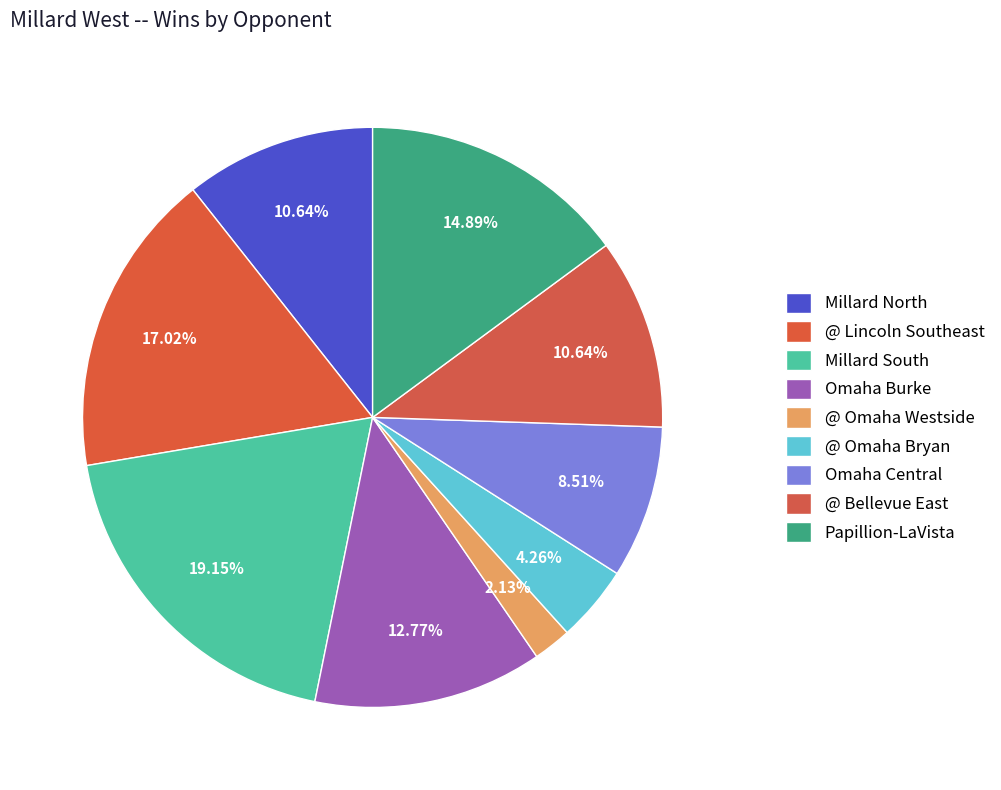

Is the sum of @ Bellevue East and Omaha Burke greater than half?

No